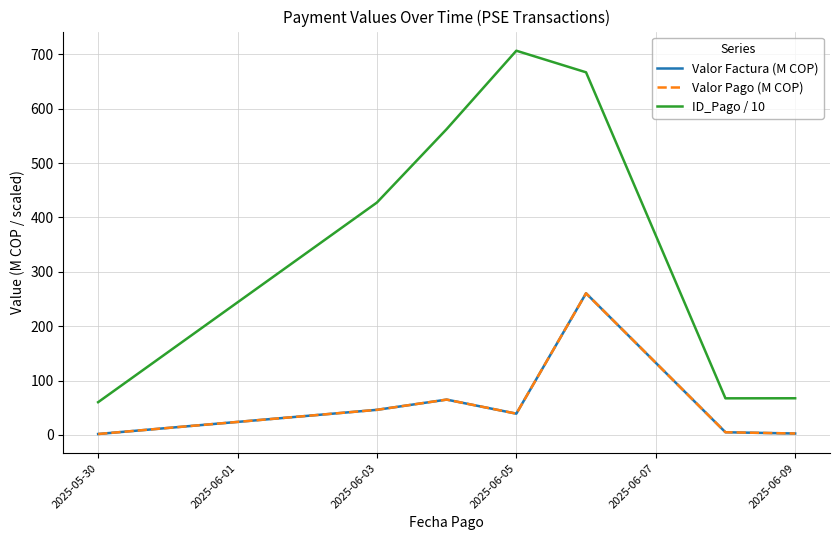

True or false: Valor Pago (M COP) has more than 0 points higher than both neighbors.

True